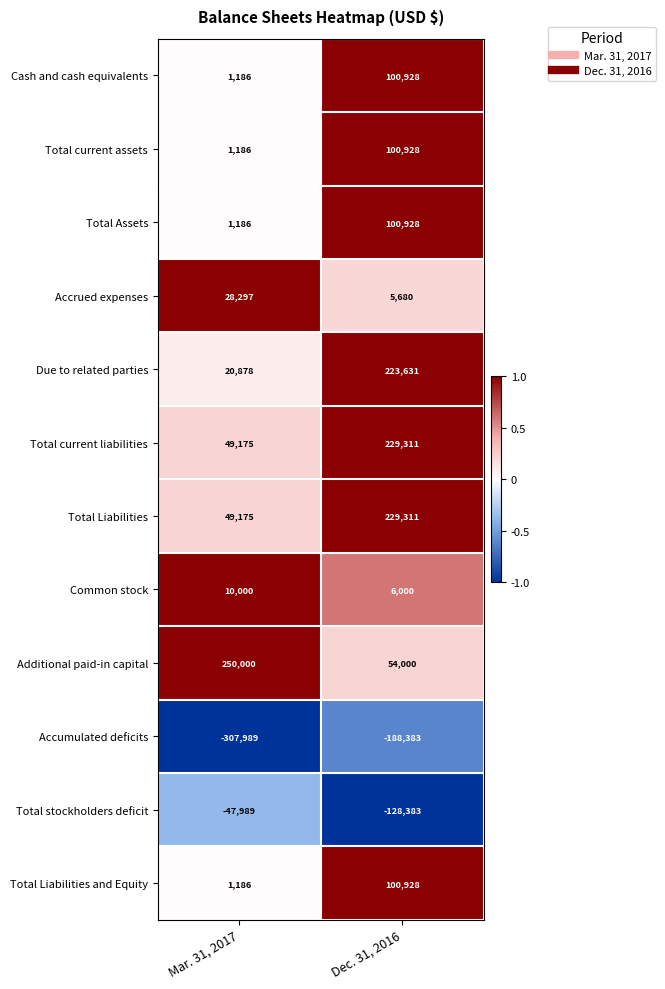

Reading left to right, list all the values displayed in this chart.

Cash and cash equivalents: Mar. 31, 2017=1186	Dec. 31, 2016=100928
Total current assets: Mar. 31, 2017=1186	Dec. 31, 2016=100928
Total Assets: Mar. 31, 2017=1186	Dec. 31, 2016=100928
Accrued expenses: Mar. 31, 2017=28297	Dec. 31, 2016=5680
Due to related parties: Mar. 31, 2017=20878	Dec. 31, 2016=223631
Total current liabilities: Mar. 31, 2017=49175	Dec. 31, 2016=229311
Total Liabilities: Mar. 31, 2017=49175	Dec. 31, 2016=229311
Common stock: Mar. 31, 2017=10000	Dec. 31, 2016=6000
Additional paid-in capital: Mar. 31, 2017=250000	Dec. 31, 2016=54000
Accumulated deficits: Mar. 31, 2017=-307989	Dec. 31, 2016=-188383
Total stockholders deficit: Mar. 31, 2017=-47989	Dec. 31, 2016=-128383
Total Liabilities and Equity: Mar. 31, 2017=1186	Dec. 31, 2016=100928